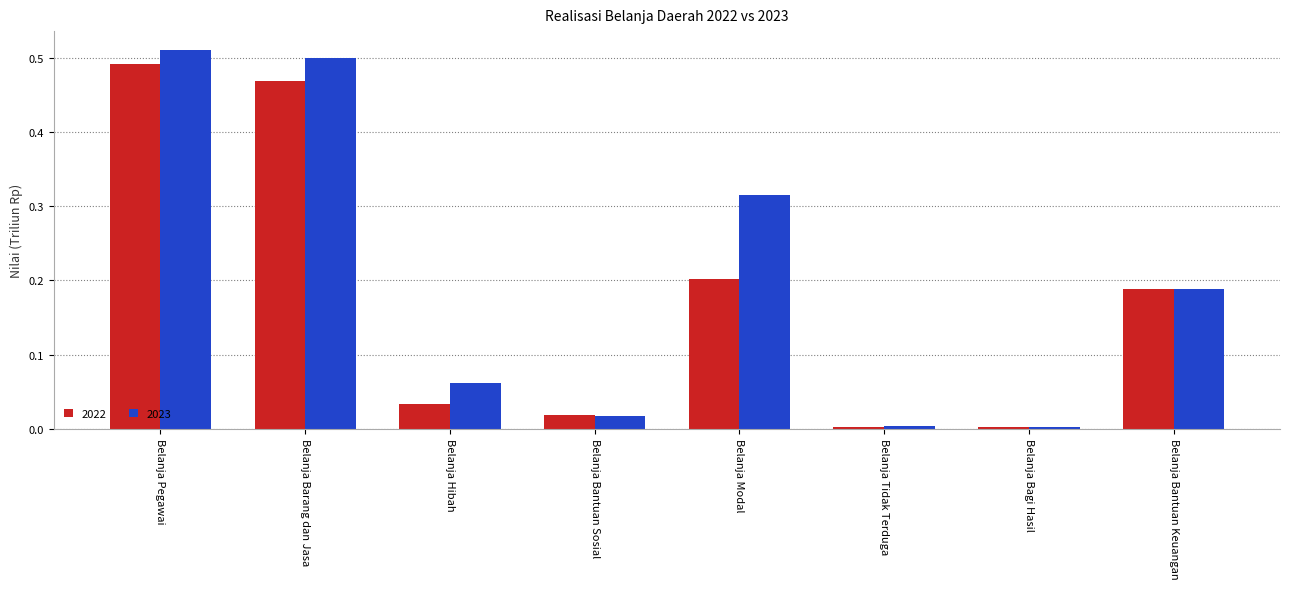

What is the label of the 5th bar from the right?

Belanja Bantuan Sosial